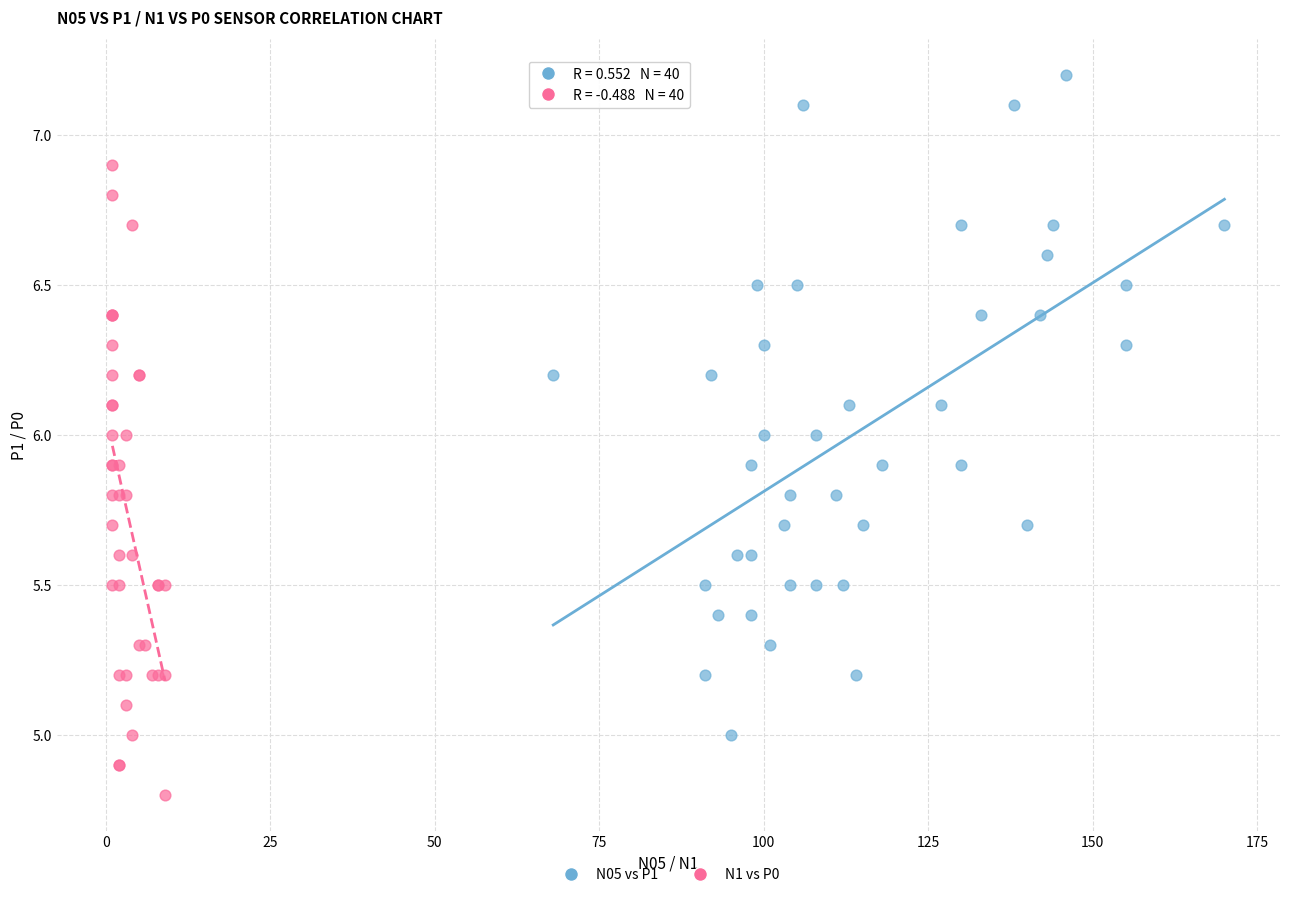

Which series has the widest spread of Y values?

N05 vs P1